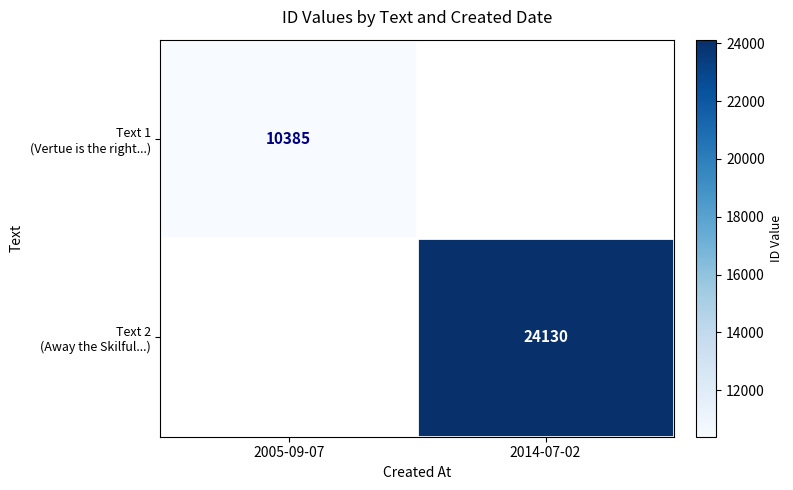

List the labels in order of Text 1 (Vertue is the right...) value, largest first.

2005-09-07, 2014-07-02